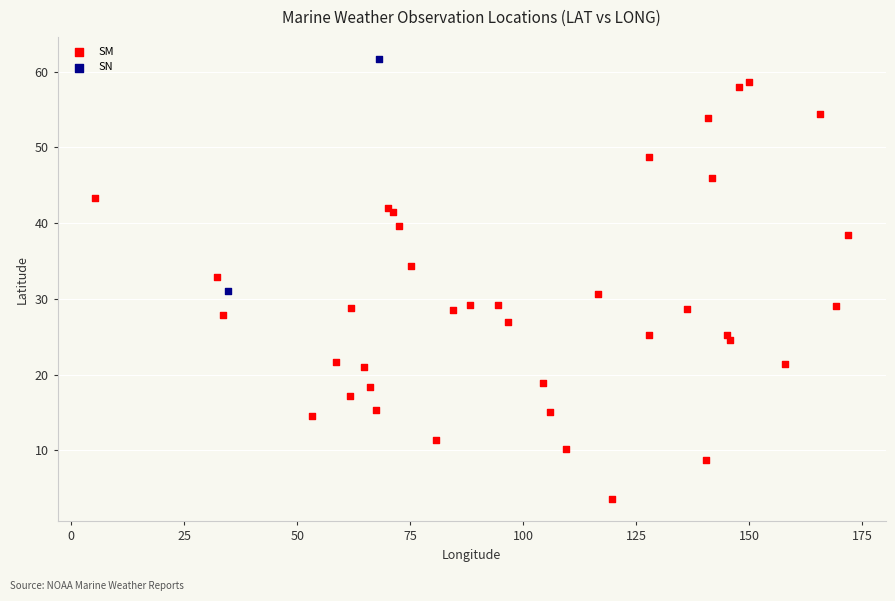

What are all the series names shown in the legend?

SM, SN